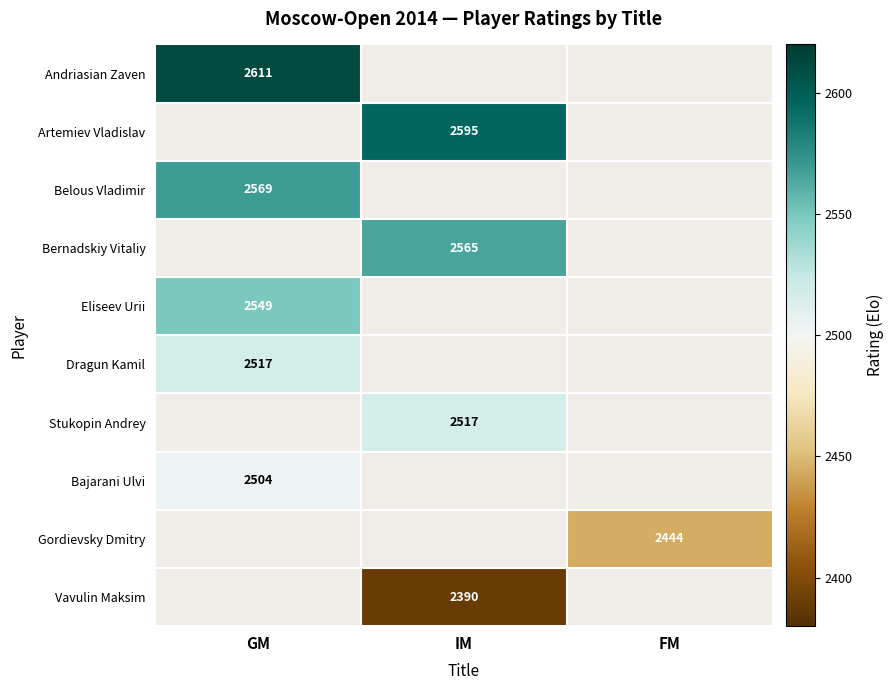

The Gordievsky Dmitry series shows 846.9 at FM. True or false?

False